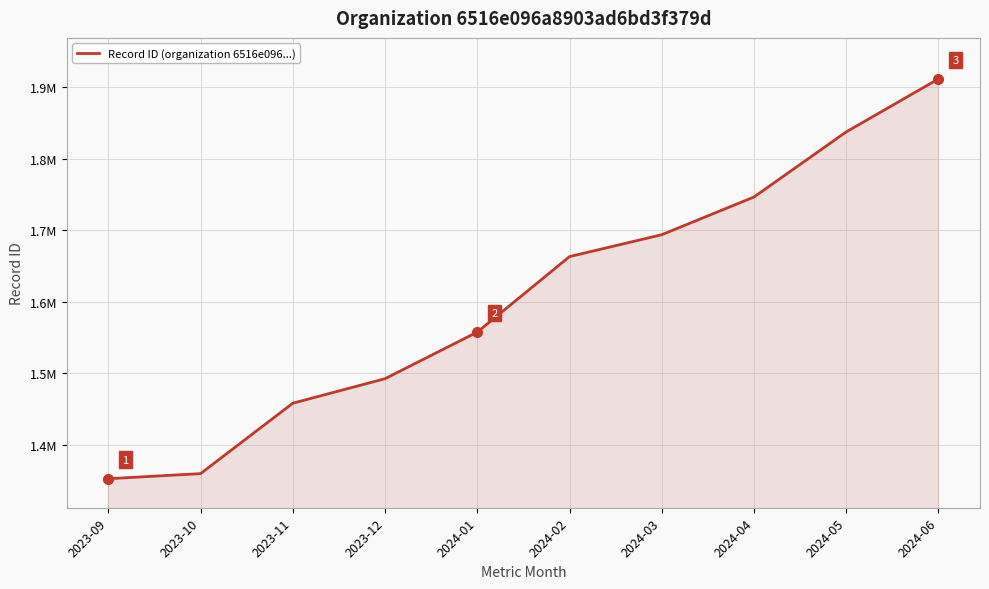

Is it true that the value at 2024-01 is 1061034?

False